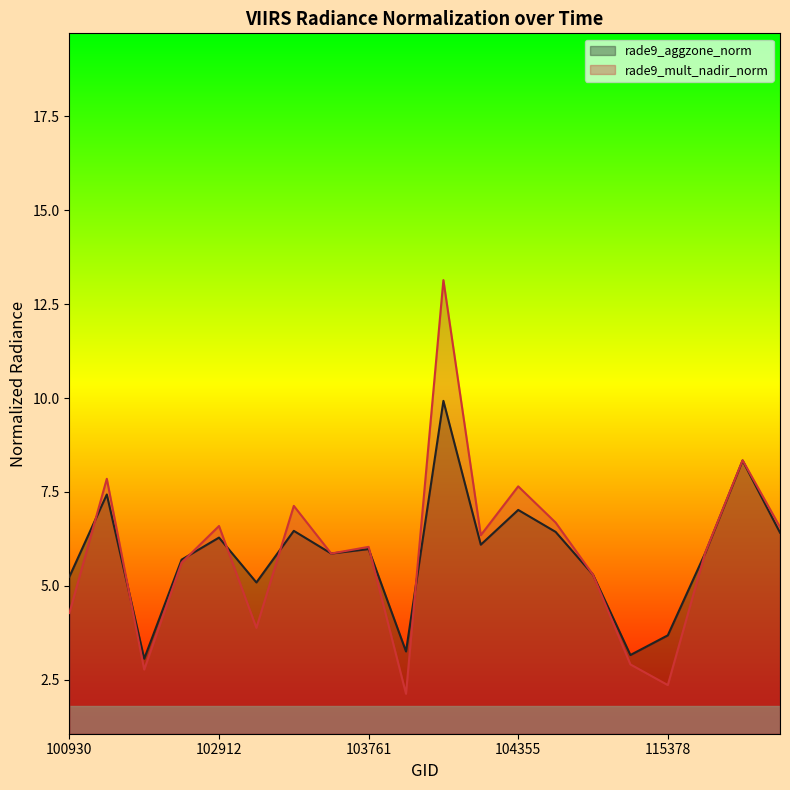

The rade9_mult_nadir_norm series shows 2.4 at 115378. True or false?

True